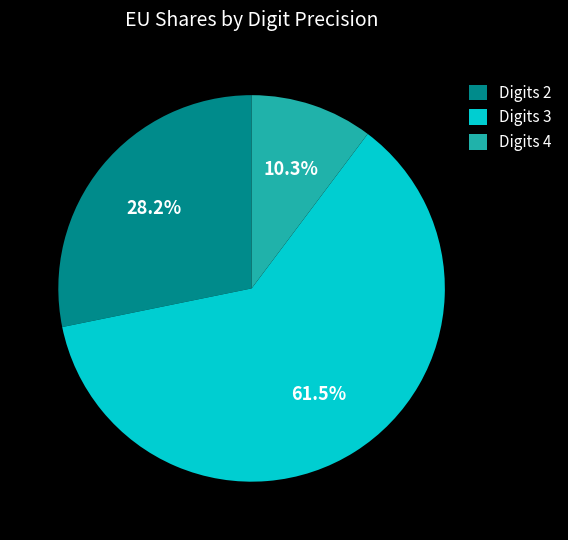

What is the smallest slice in the pie chart?

Digits 4